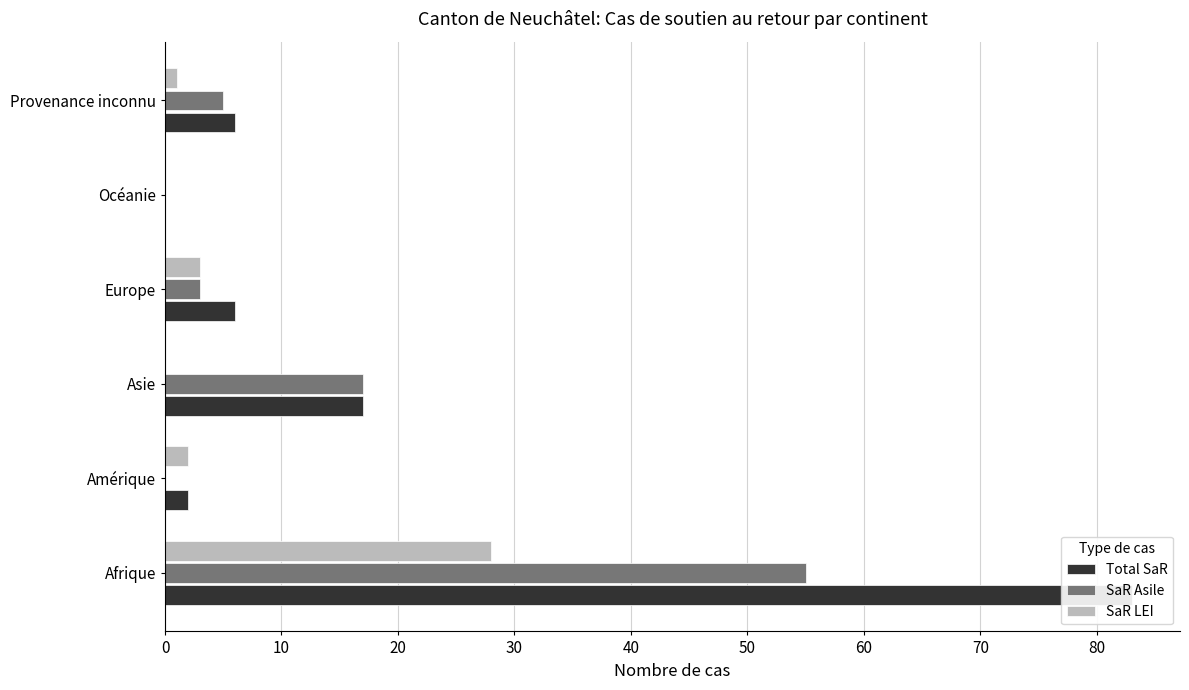

How many positive values does the SaR Asile series have?

4